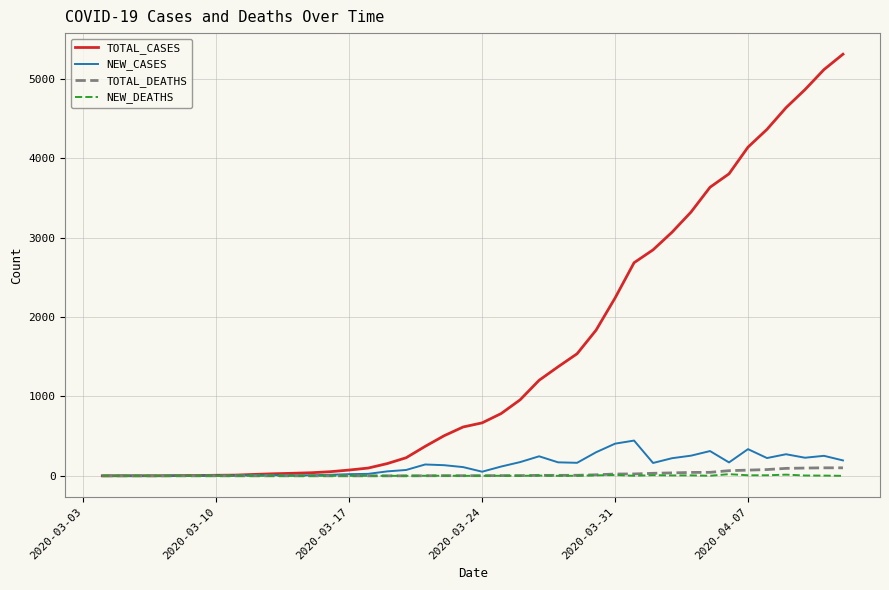

What is the average value of the NEW_DEATHS series?

3